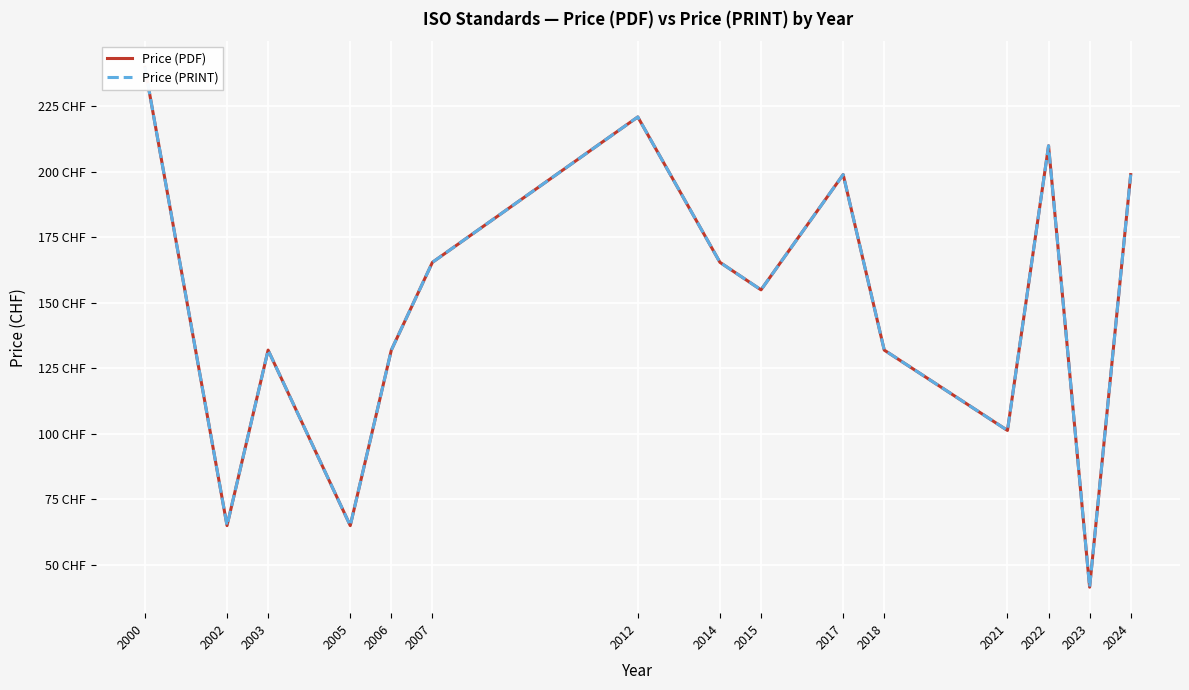

Rank the categories by Price (PDF) value from highest to lowest.

2000, 2012, 2022, 2017, 2024, 2007, 2014, 2015, 2003, 2006, 2018, 2021, 2002, 2005, 2023